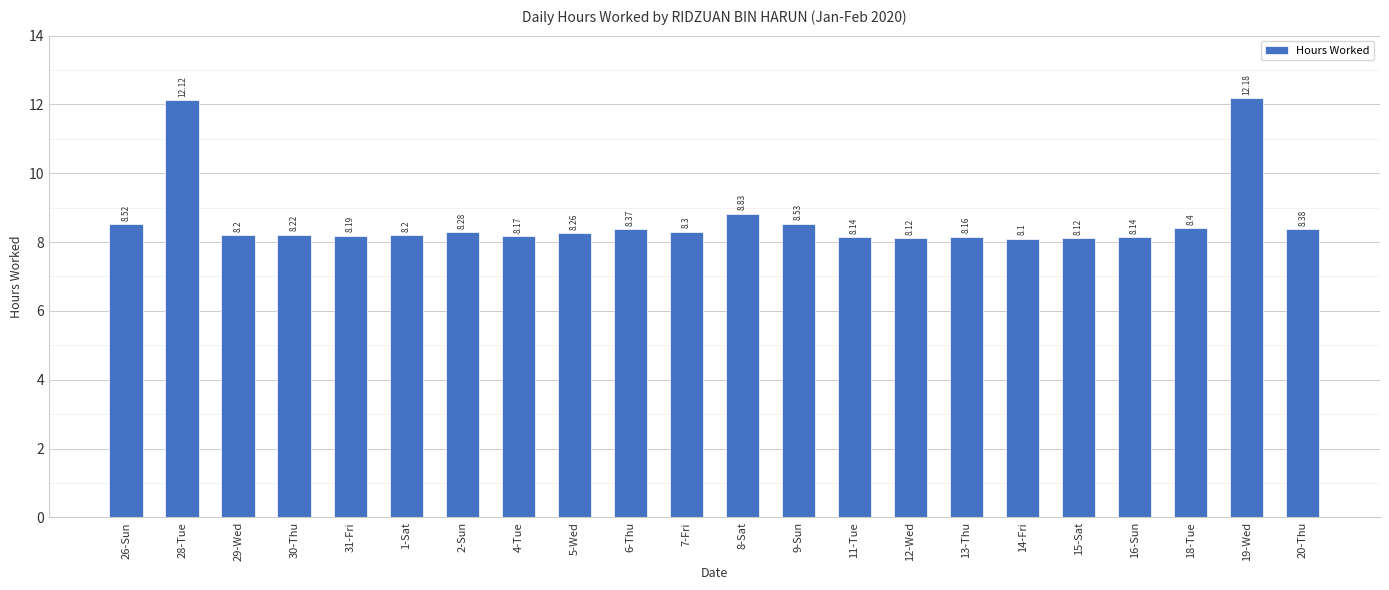

What is the sum of all values?

189.9